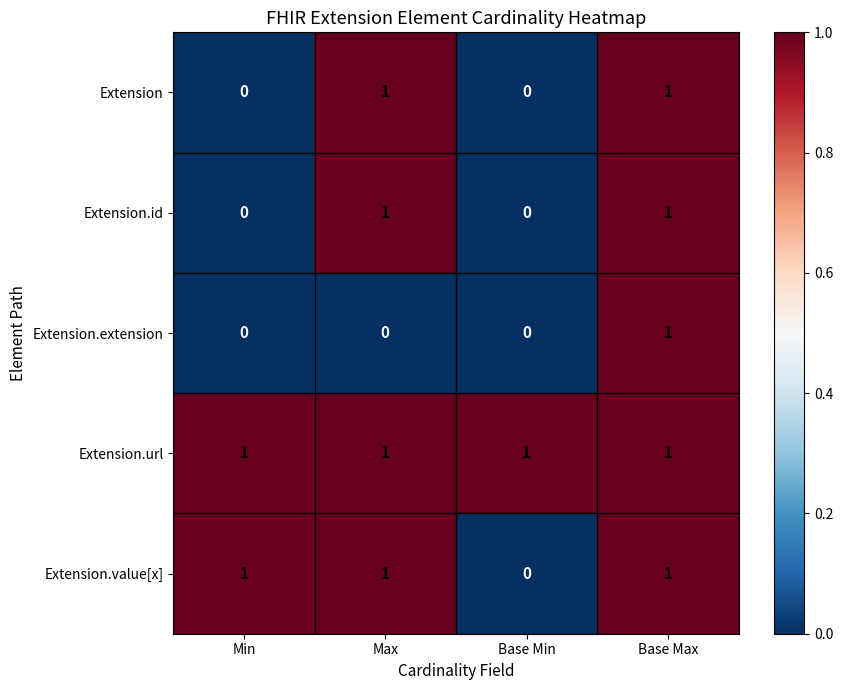

How many Extension.id values are between 0 and 1?

4